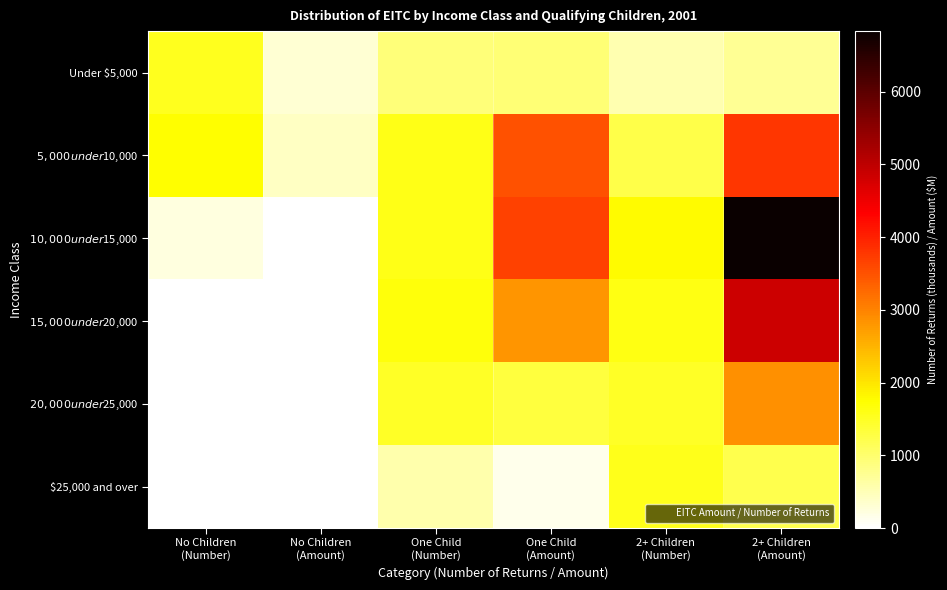

Between One Child
(Amount) and No Children
(Number), which is larger?

No Children
(Number)